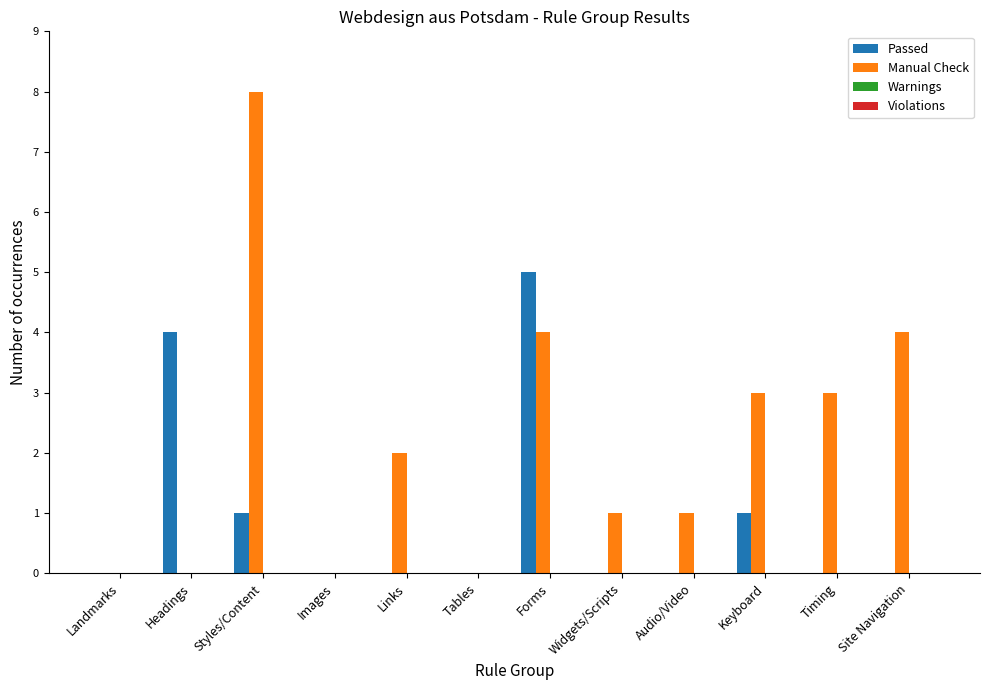

What is the greatest value displayed?

8